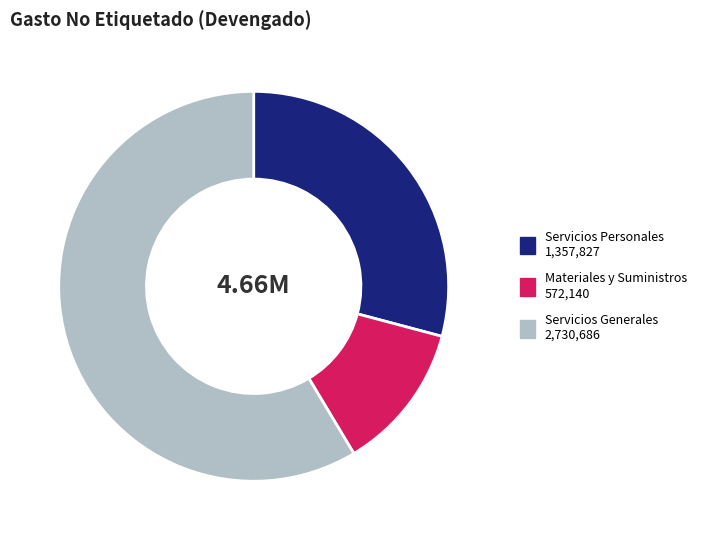

How many slices are in this pie chart?

3